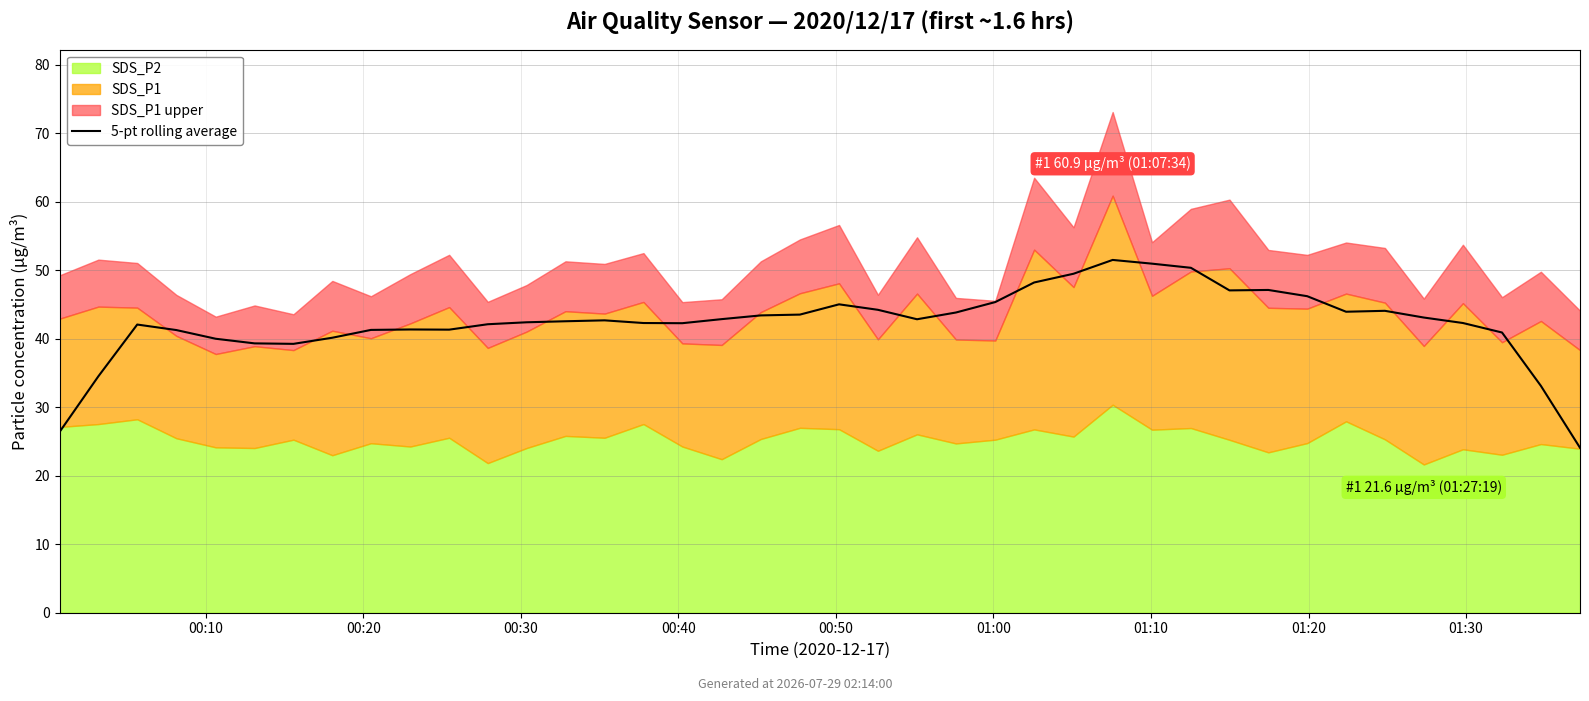

What is the difference between the values at 01:00 and 9?

2.0